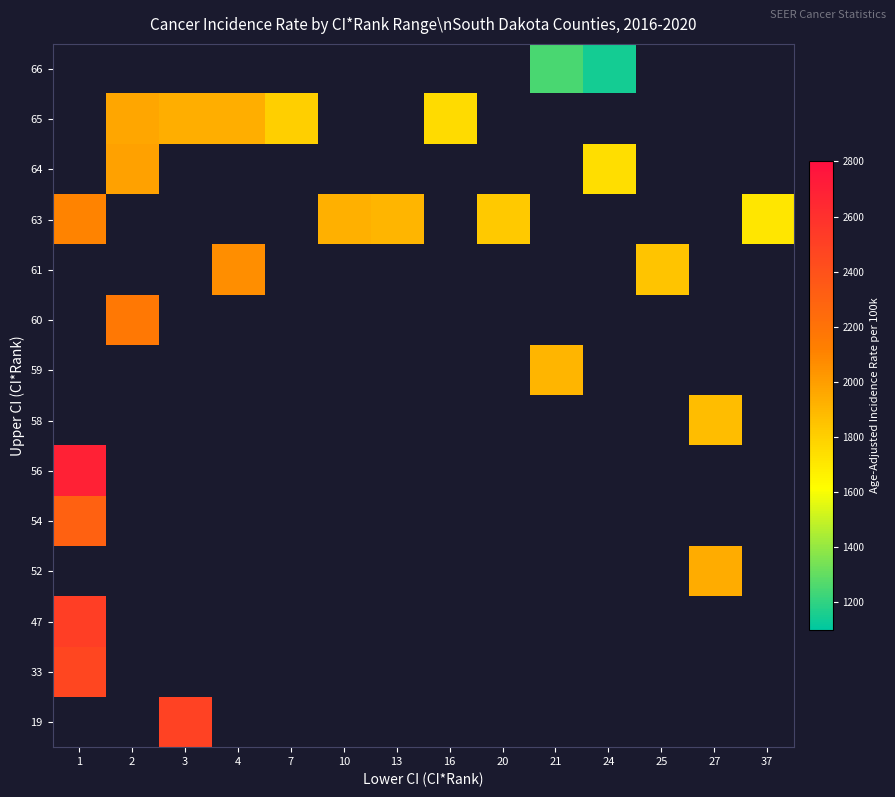

Is the value of 54 at 1 greater than the value of 58 at 25?

No